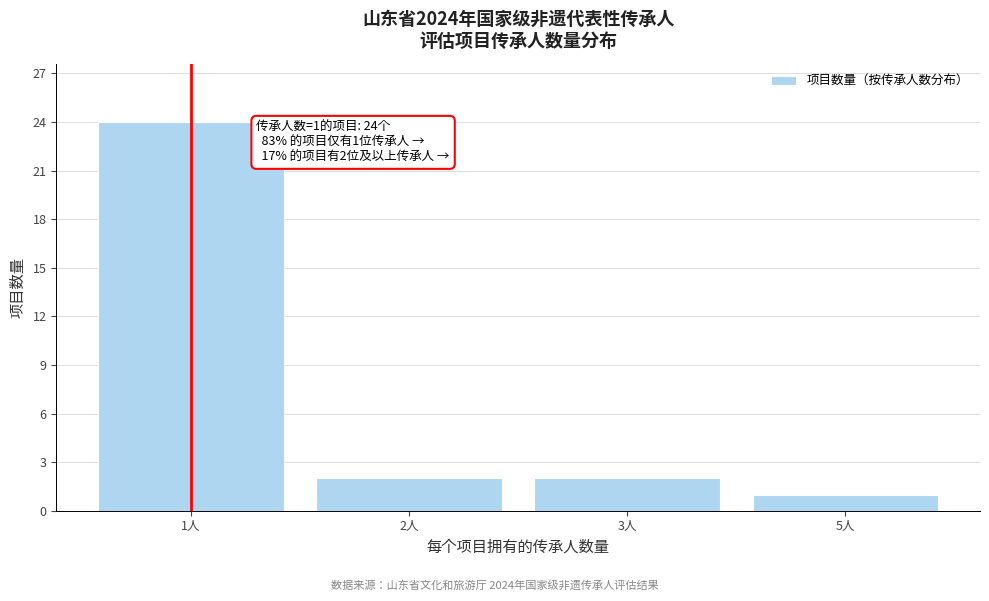

Reading left to right, what are all the values shown in this chart?

24	2	2	1